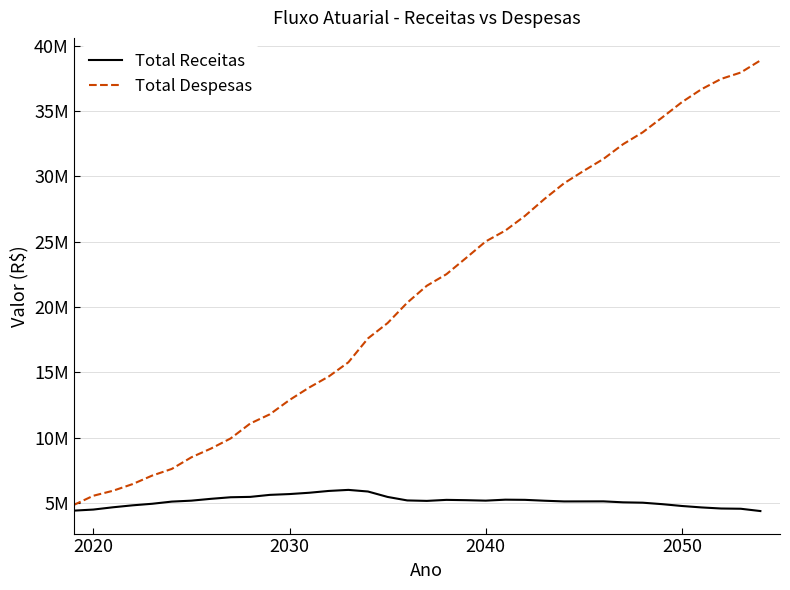

Does the chart display data point markers on the line(s)?

No